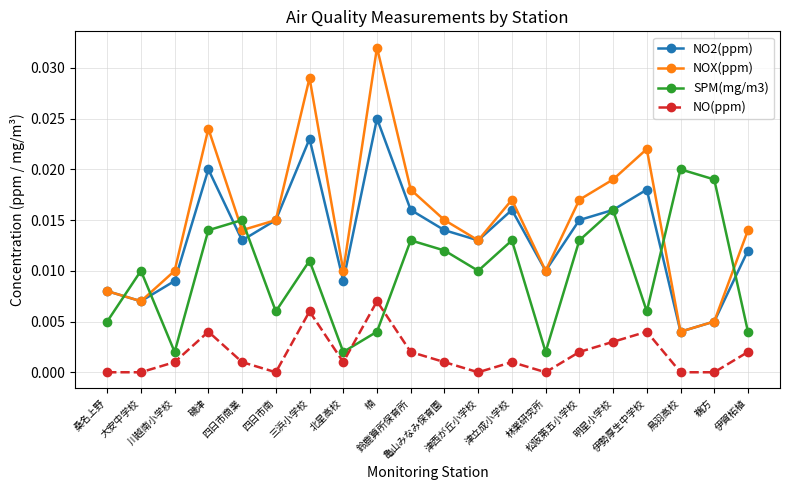

Does the chart have visible grid lines?

Yes